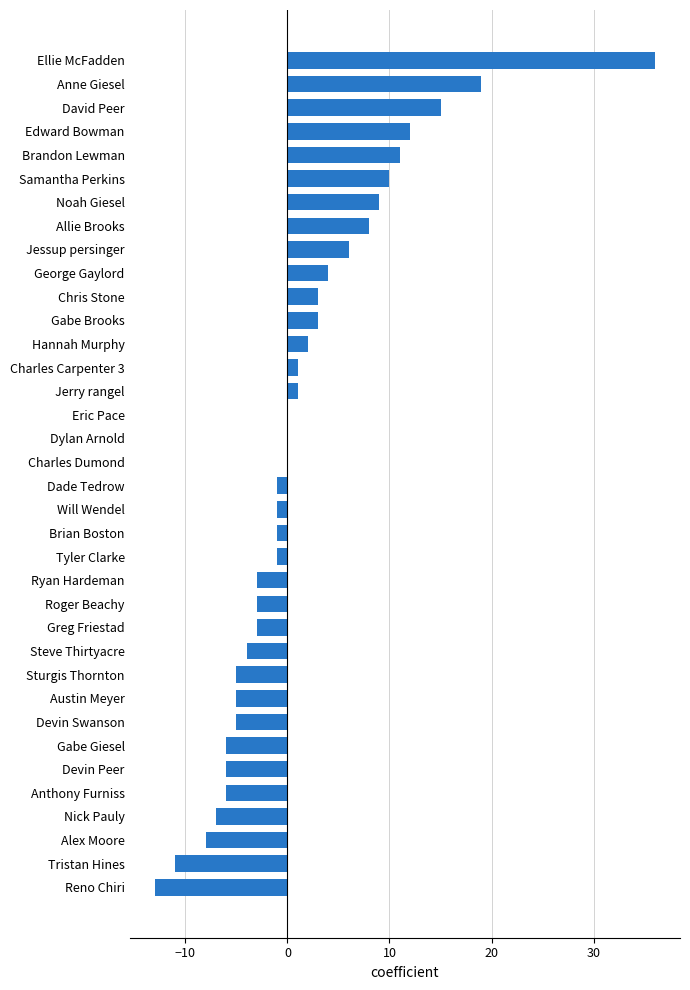

Where is the data nearest to the value 11?

Brandon Lewman